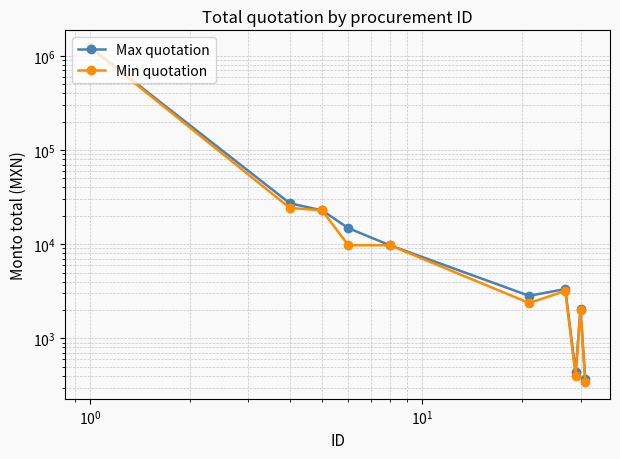

True or false: Min quotation and Max quotation intersect in this chart.

False